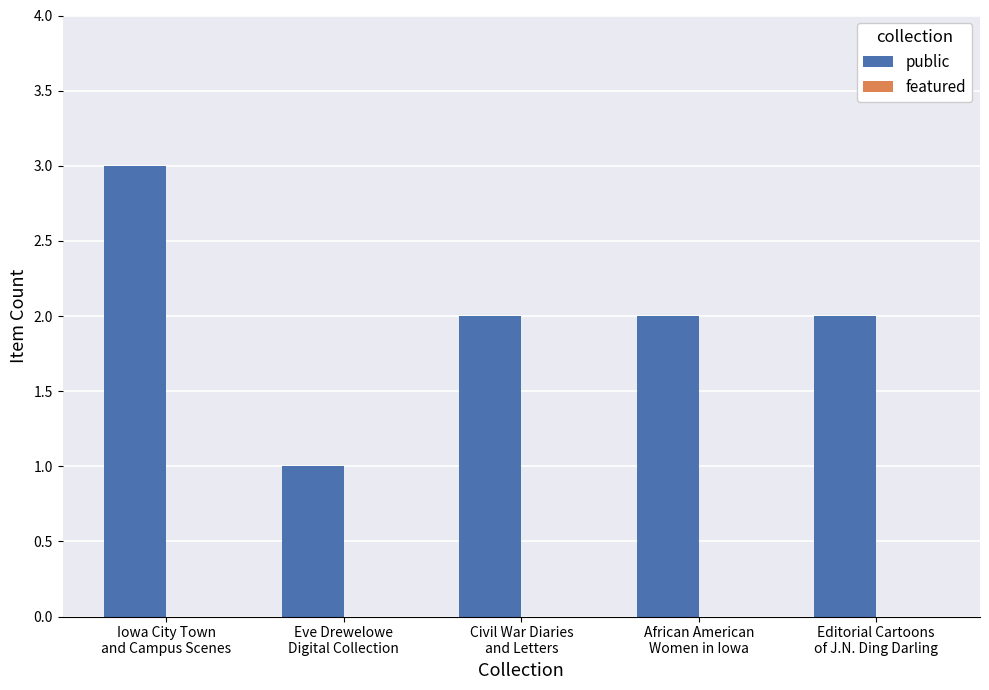

What is the maximum value shown in the chart?

3